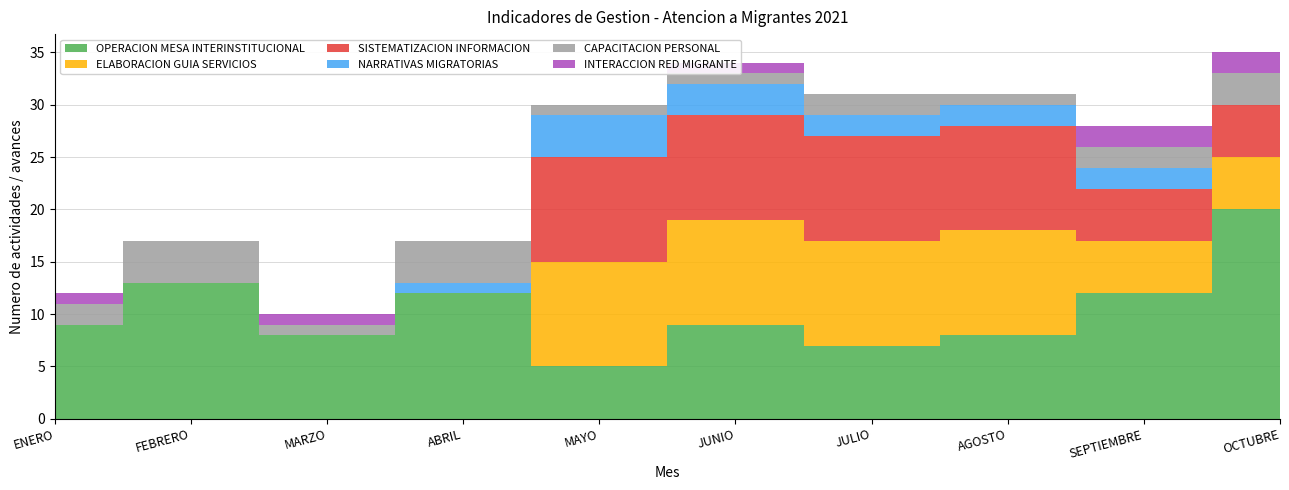

Reading right to left, what are all the values shown in this chart?

OPERACION MESA INTERINSTITUCIONAL: OCTUBRE=20	SEPTIEMBRE=12	AGOSTO=8	JULIO=7	JUNIO=9	MAYO=5	ABRIL=12	MARZO=8	FEBRERO=13	ENERO=9
ELABORACION GUIA SERVICIOS: OCTUBRE=5	SEPTIEMBRE=5	AGOSTO=10	JULIO=10	JUNIO=10	MAYO=10	ABRIL=0	MARZO=0	FEBRERO=0	ENERO=0
SISTEMATIZACION INFORMACION: OCTUBRE=5	SEPTIEMBRE=5	AGOSTO=10	JULIO=10	JUNIO=10	MAYO=10	ABRIL=0	MARZO=0	FEBRERO=0	ENERO=0
NARRATIVAS MIGRATORIAS: OCTUBRE=0	SEPTIEMBRE=2	AGOSTO=2	JULIO=2	JUNIO=3	MAYO=4	ABRIL=1	MARZO=0	FEBRERO=0	ENERO=0
CAPACITACION PERSONAL: OCTUBRE=3	SEPTIEMBRE=2	AGOSTO=1	JULIO=2	JUNIO=1	MAYO=1	ABRIL=4	MARZO=1	FEBRERO=4	ENERO=2
INTERACCION RED MIGRANTE: OCTUBRE=2	SEPTIEMBRE=2	AGOSTO=0	JULIO=0	JUNIO=1	MAYO=0	ABRIL=0	MARZO=1	FEBRERO=0	ENERO=1